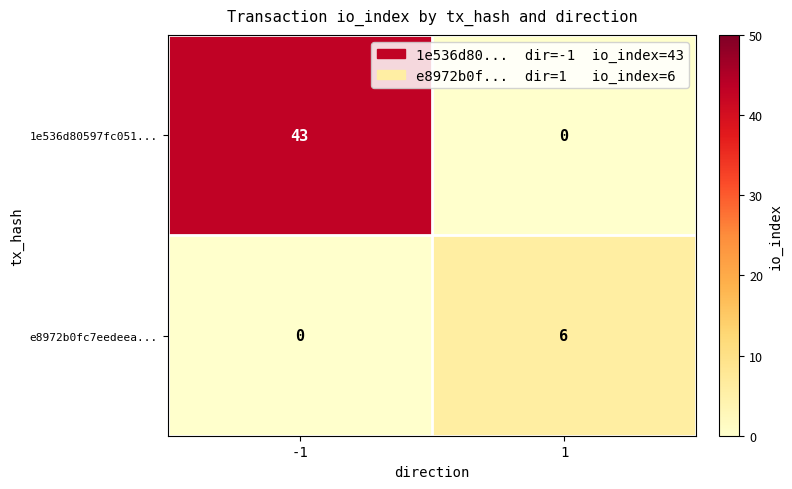

What is the greatest value displayed?

43